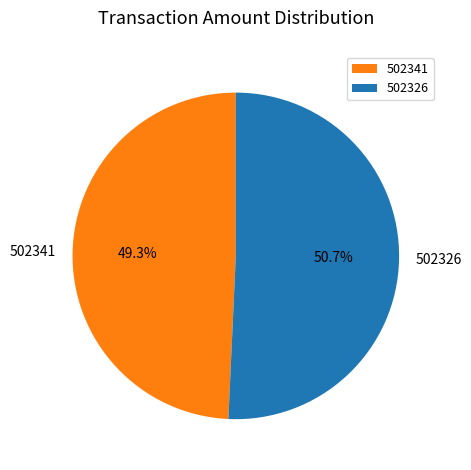

To the nearest percent, what is the combined percentage of 502326 and 502341?

100%